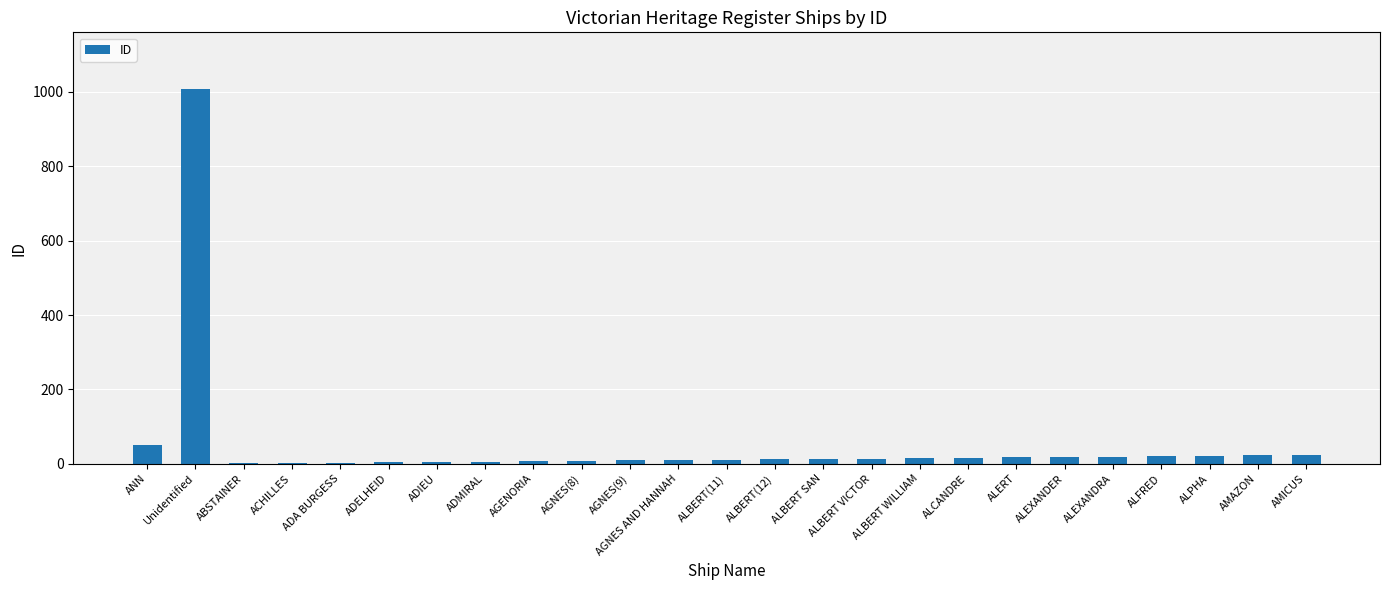

At which label does the data first exceed 13?

ANN